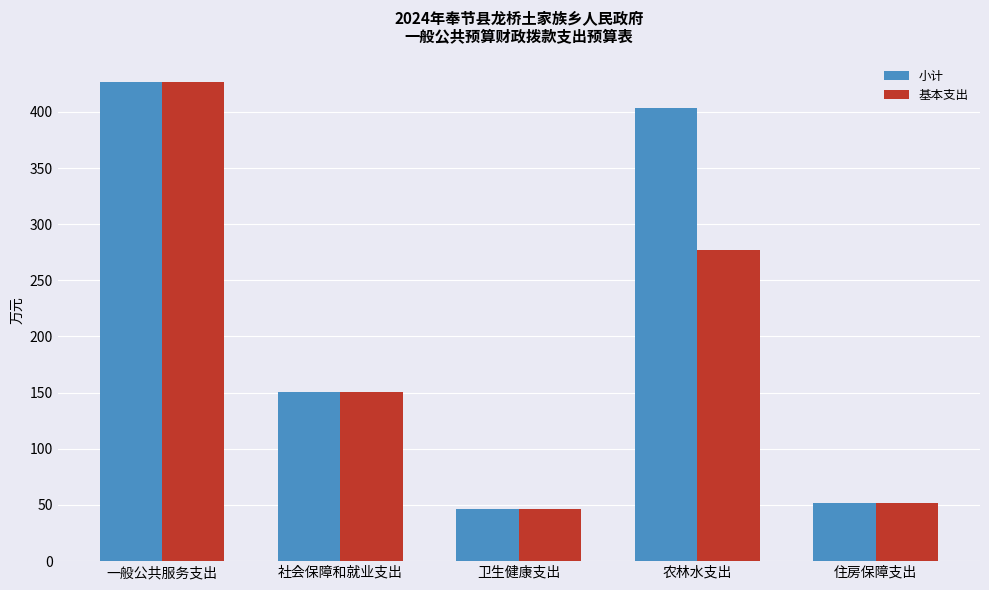

Are the bars horizontal?

No